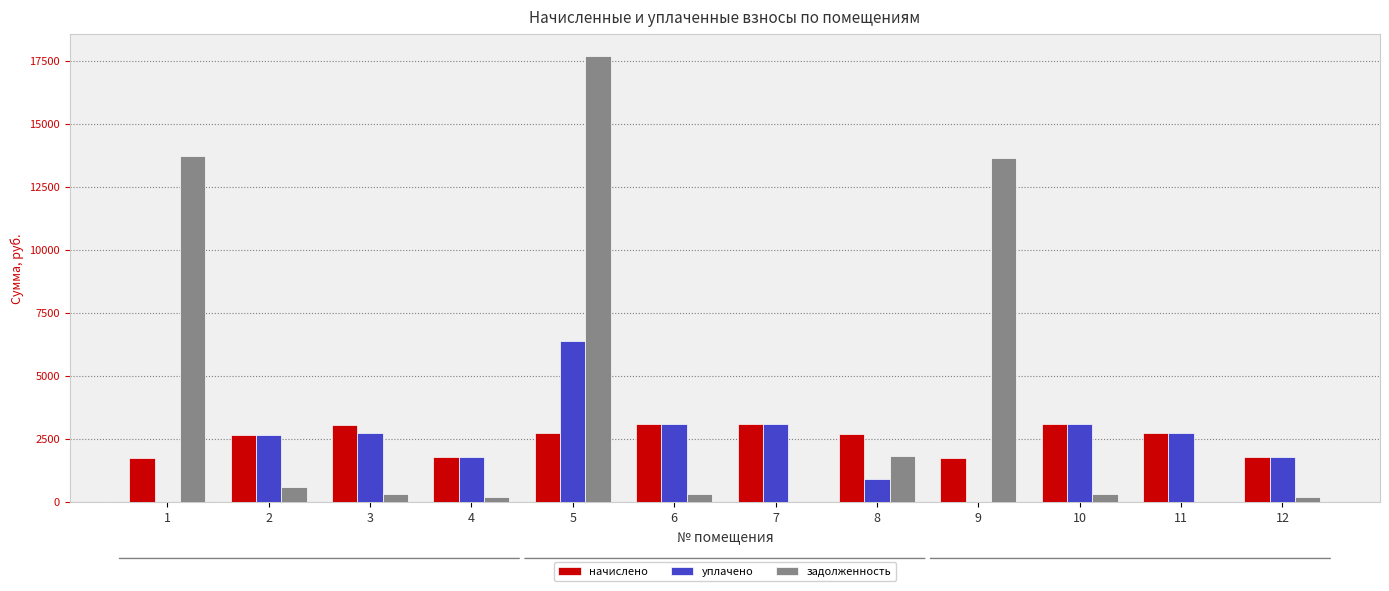

Read the начислено value at 5.

2733.2